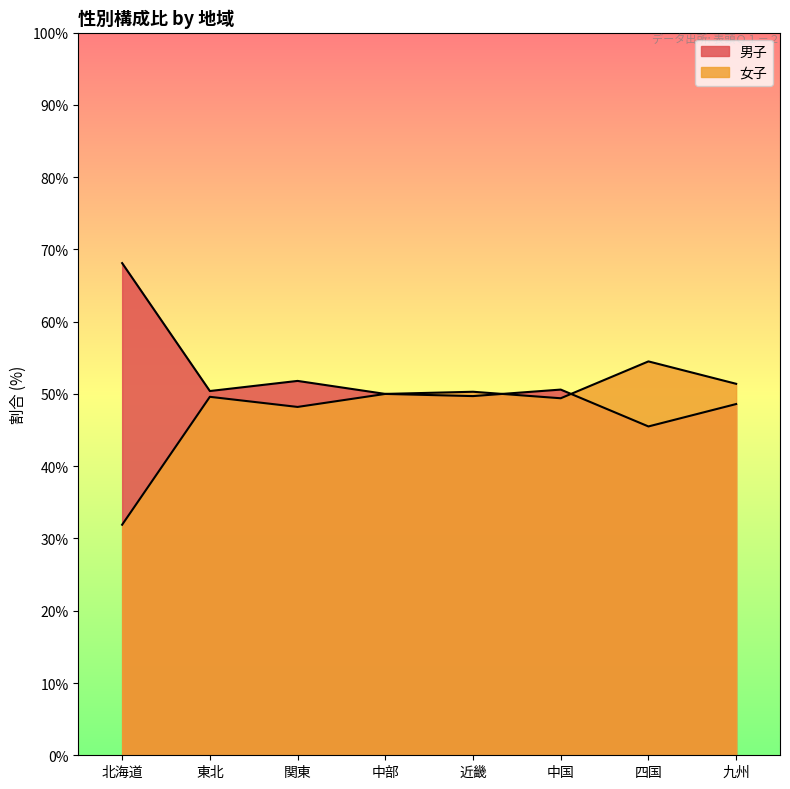

What is the sum of all 男子 values?

414.7